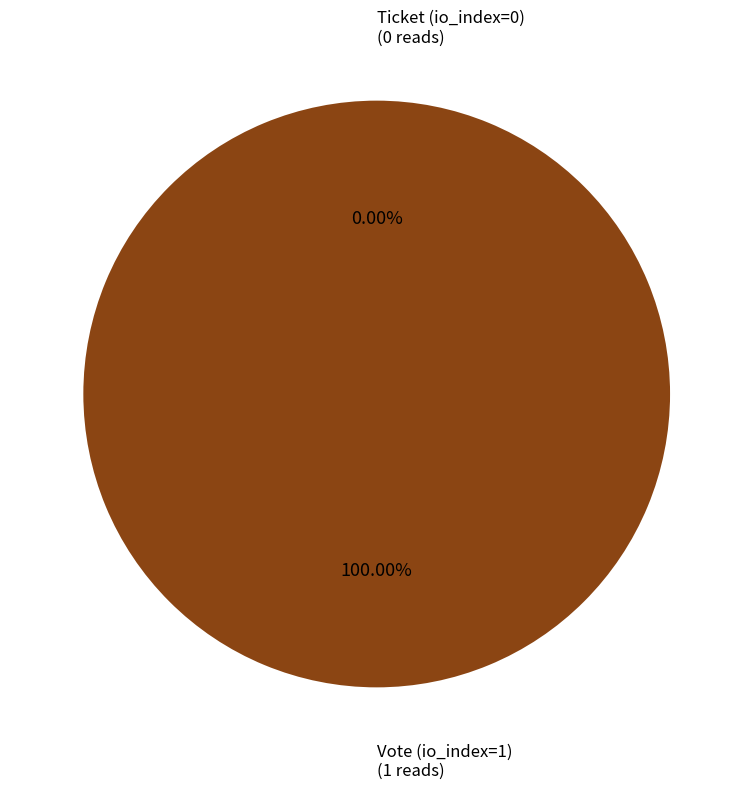

How many slices are in this pie chart?

2